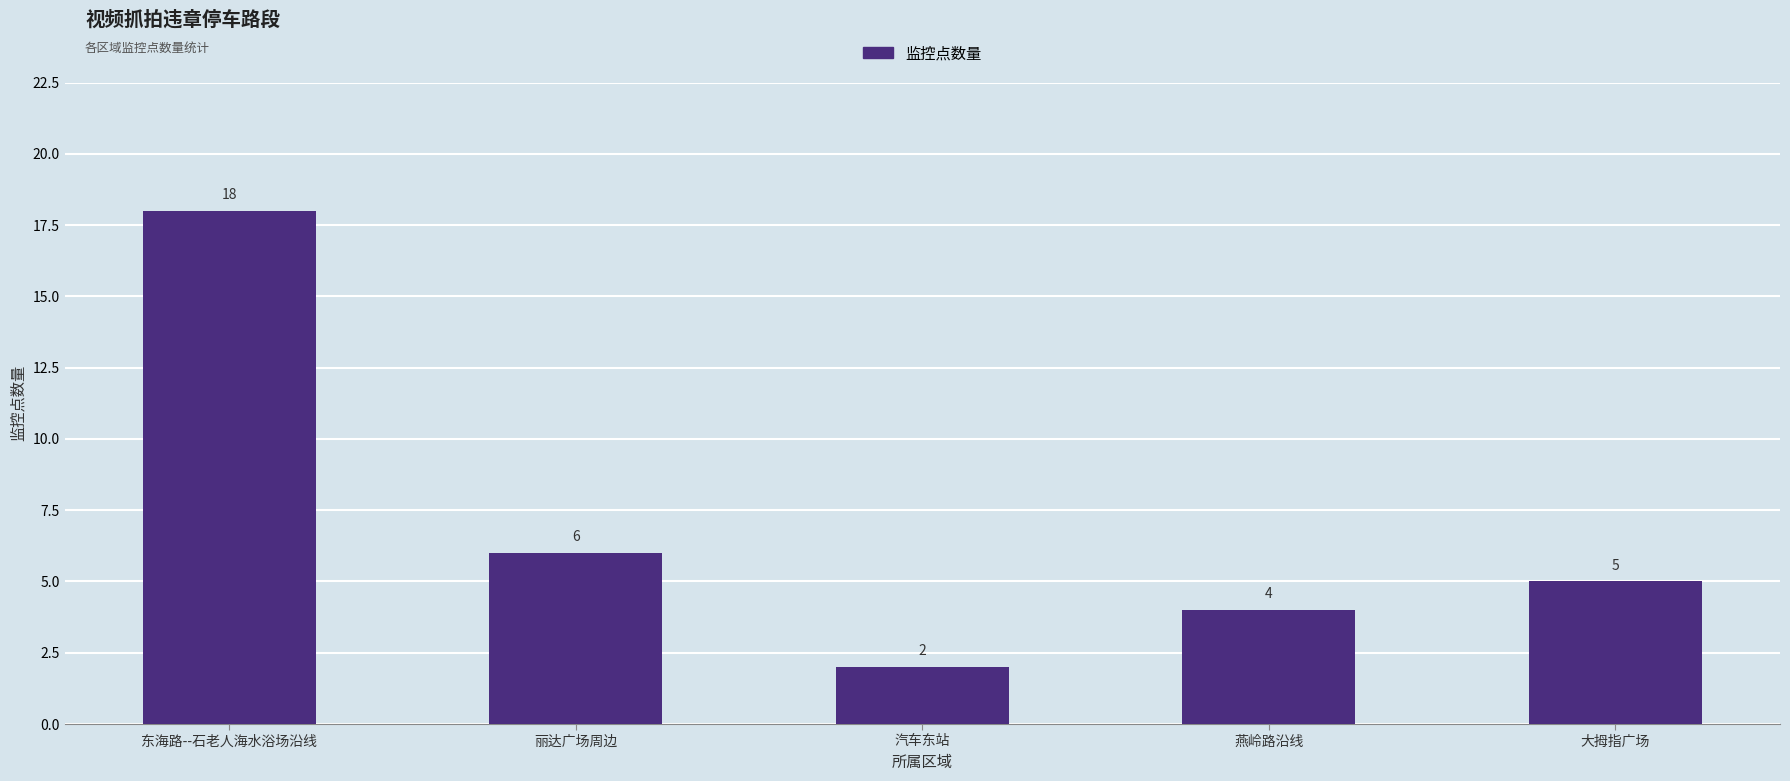

List the labels in order of value, largest first.

东海路--石老人海水浴场沿线, 丽达广场周边, 大拇指广场, 燕岭路沿线, 汽车东站